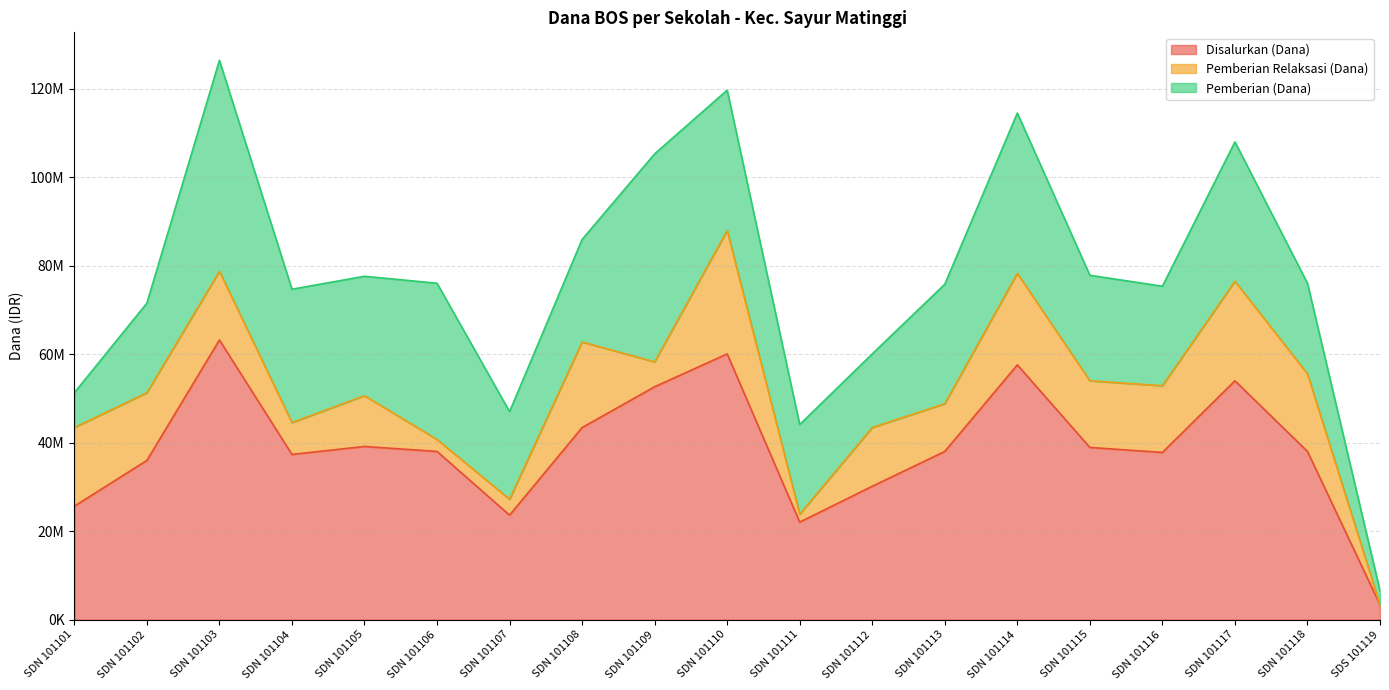

What is the lowest value of the Pemberian (Dana) series?

3150000